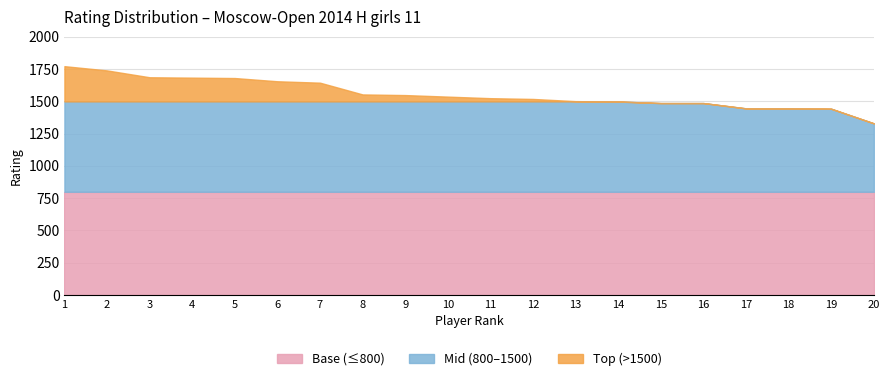

What are all the series names shown in the legend?

Base (≤800), Mid (800–1500), Top (>1500)